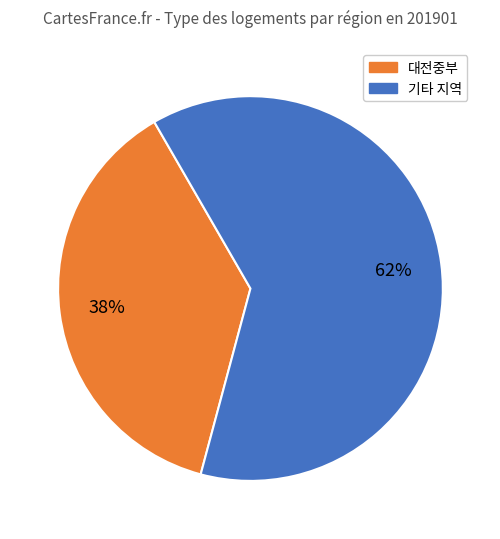

Does any single category account for the majority?

Yes